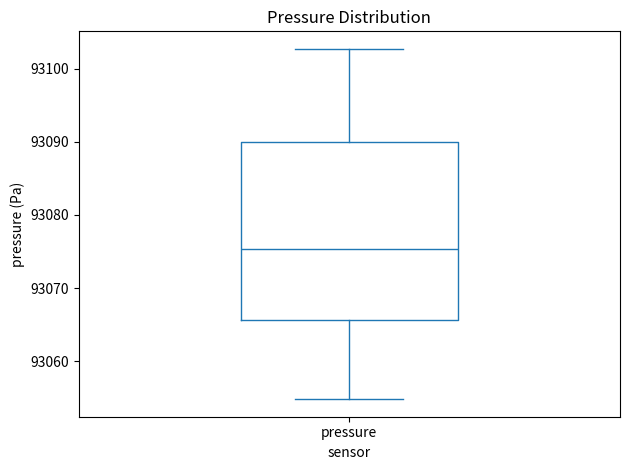

Read this box plot against the y-axis: the position of the median line, the range covered by the box, and the ends of both whiskers. The values are not printed on the chart, so give them approximately, as read against the axis.

median 93075, box 93066 to 93090, whiskers 93055 to 93103